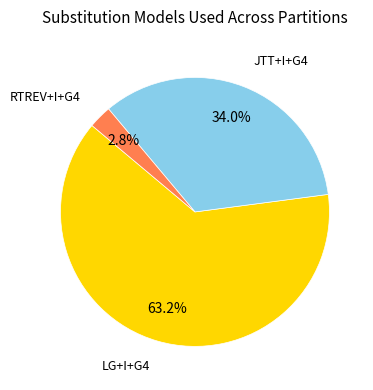

To the nearest percent, what is the average slice percentage?

33%